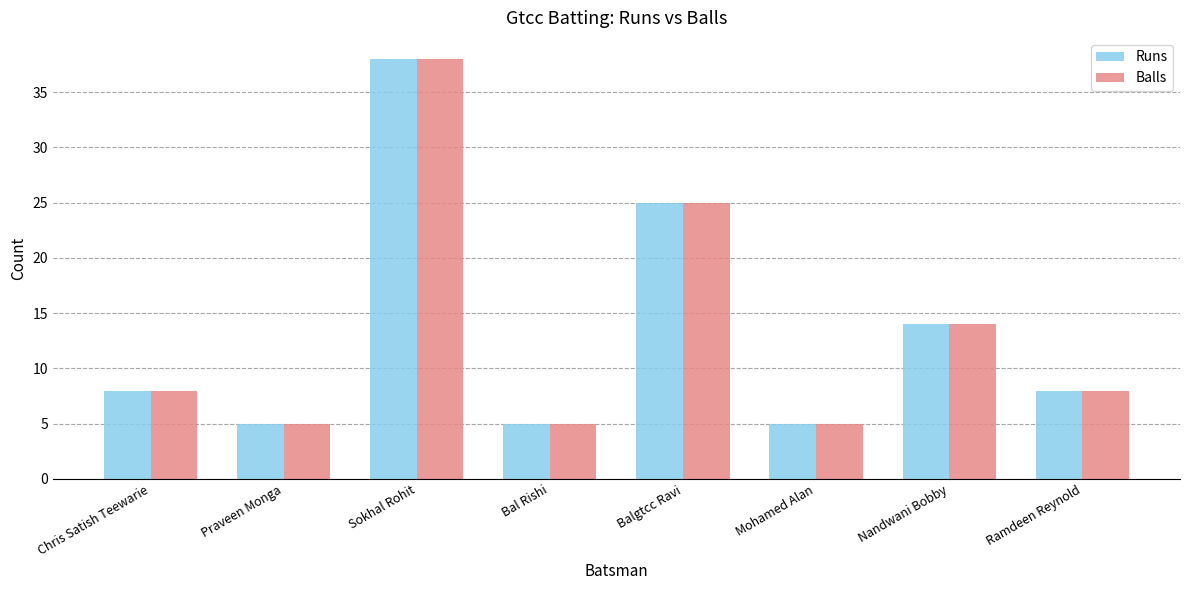

At which label is Runs closest to 21?

Balgtcc Ravi